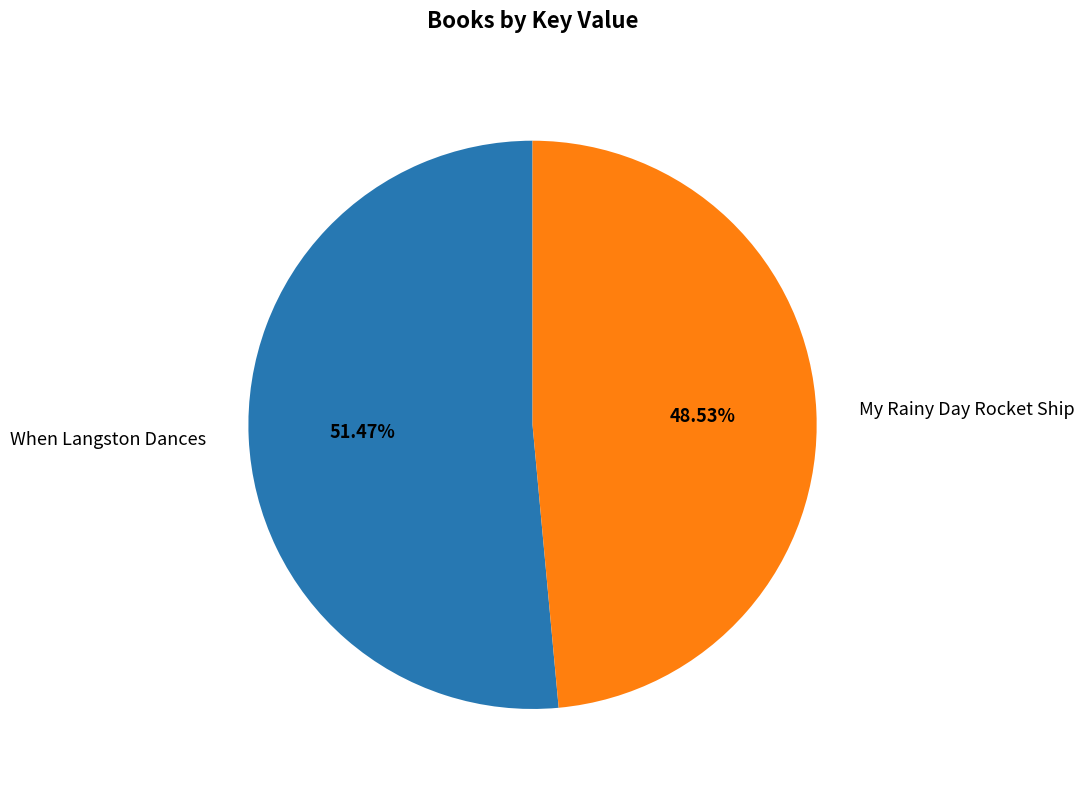

Which category has the smallest portion of the pie?

My Rainy Day Rocket Ship